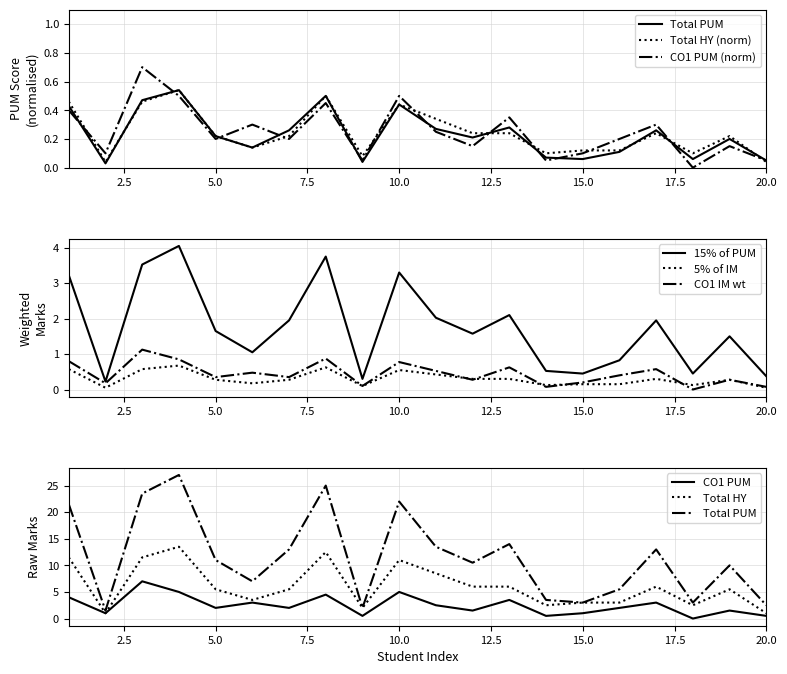

True or false: Total PUM and Total HY intersect in this chart.

False